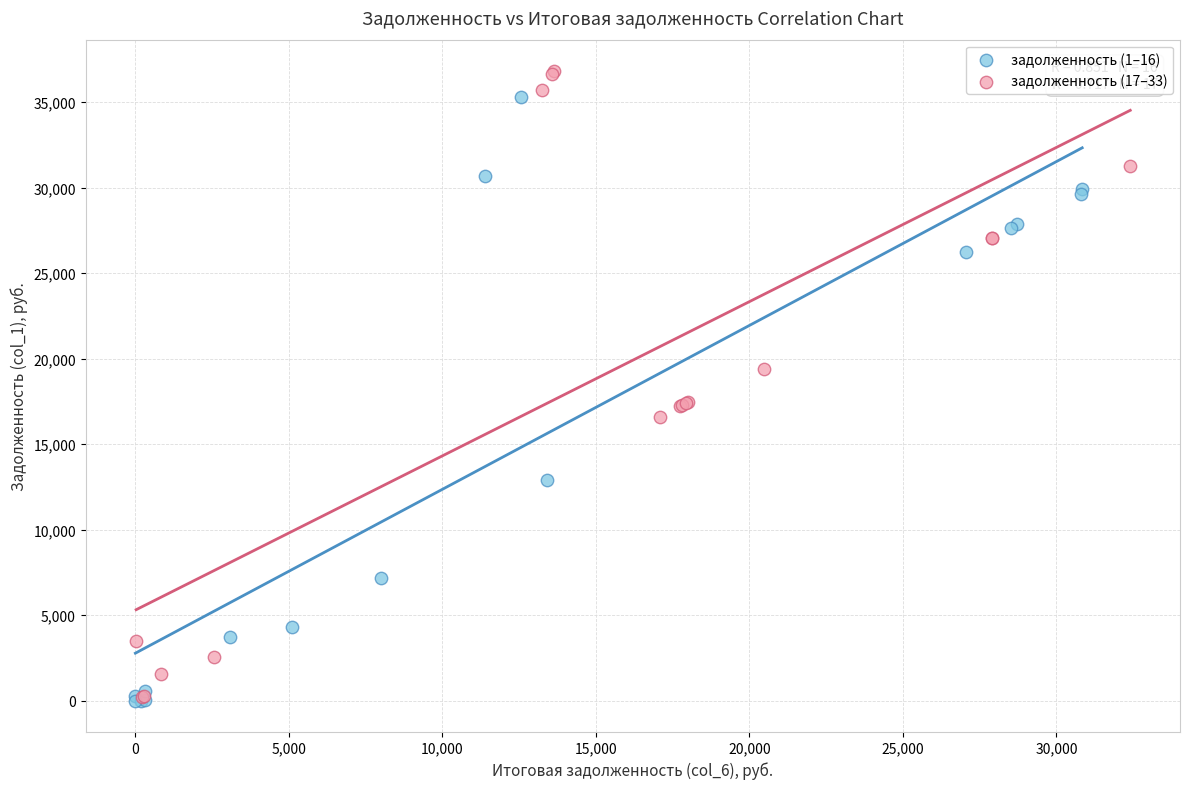

What are all the series names shown in the legend?

задолженность (1–16), задолженность (17–33)